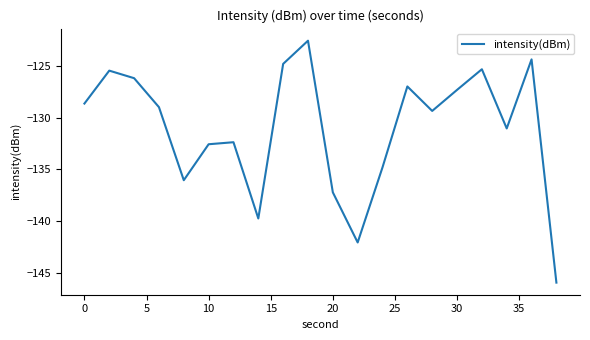

What is the difference between the maximum and minimum values?

23.3